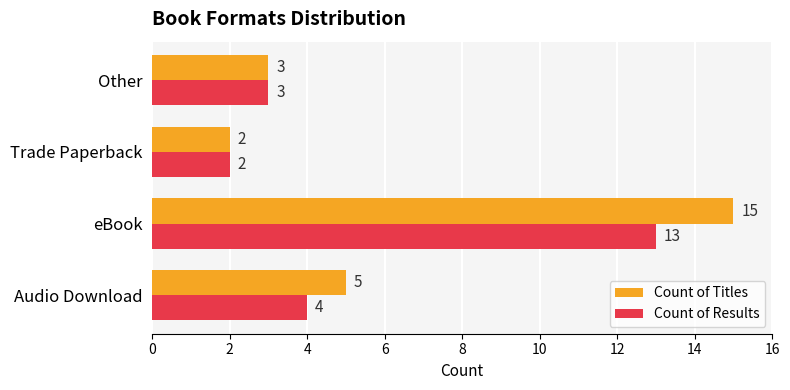

Which category has the highest value across all series?

eBook